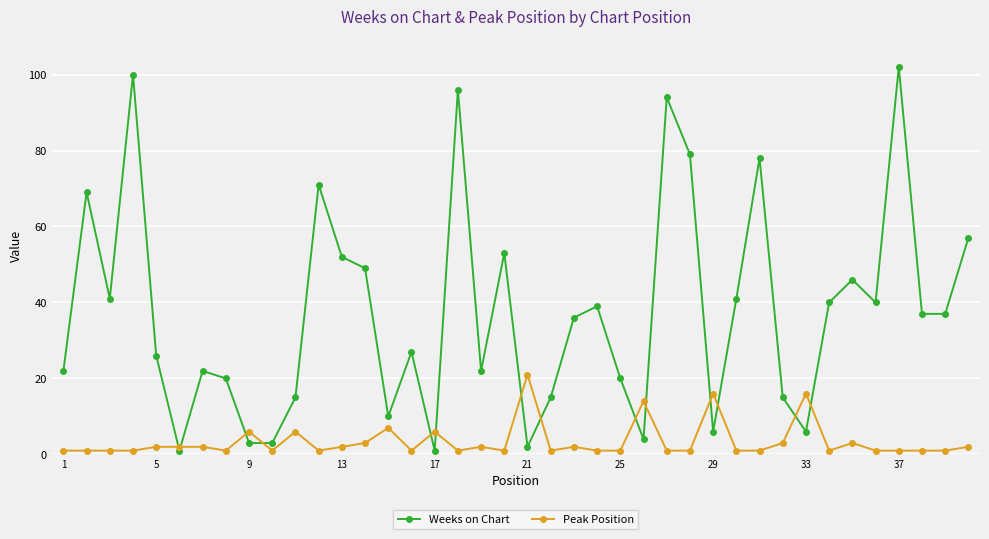

What are all the series names shown in the legend?

Weeks on Chart, Peak Position